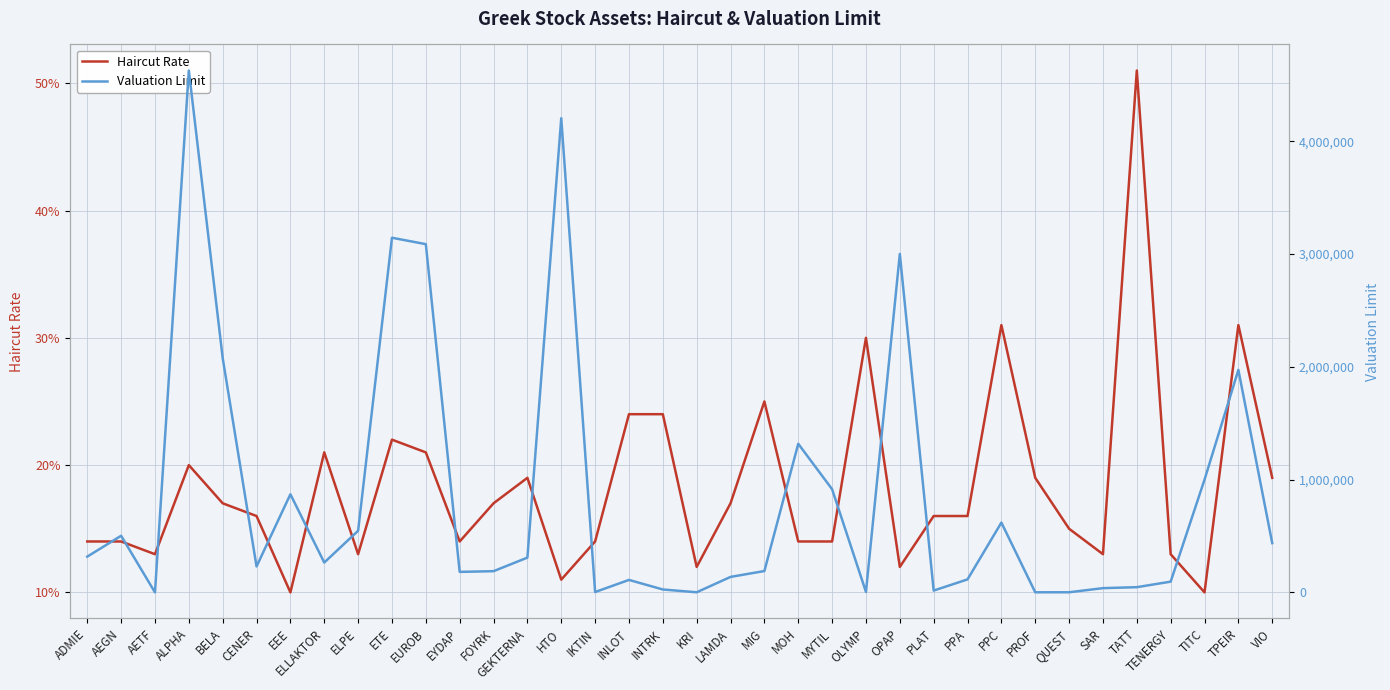

Between ELLAKTOR and TPEIR, which series saw the biggest shift?

Valuation Limit